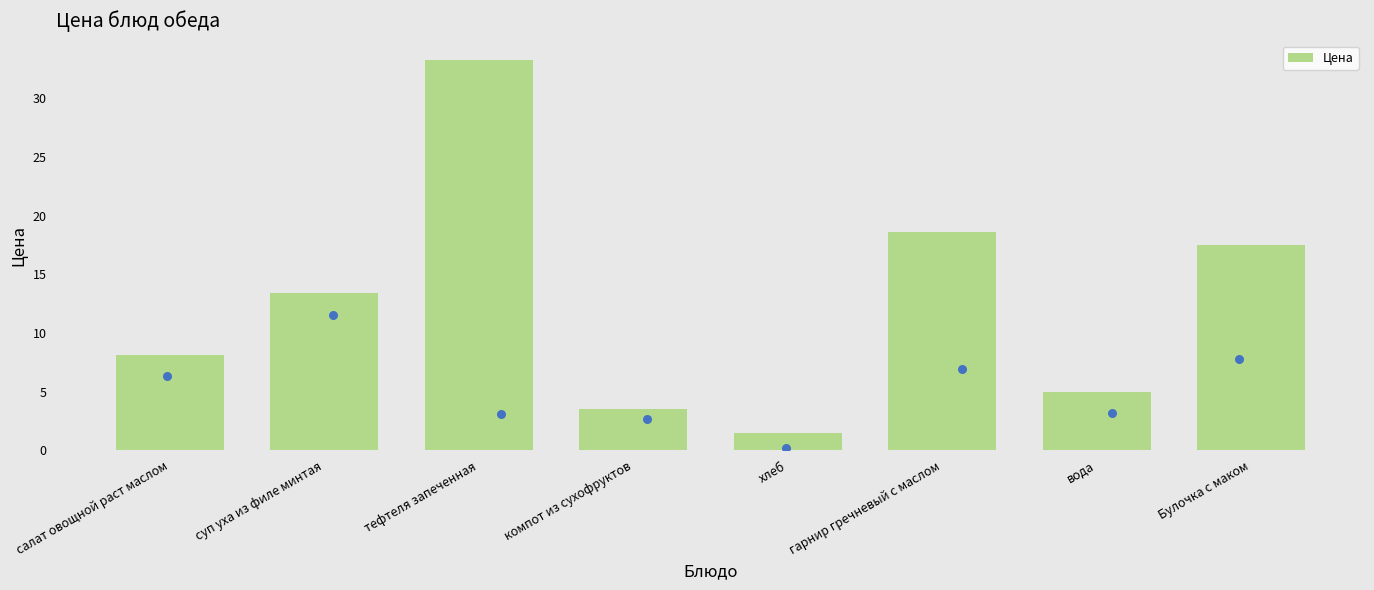

What is the ratio of the value at суп уха из филе минтая to the value at гарнир гречневый с маслом?

0.7